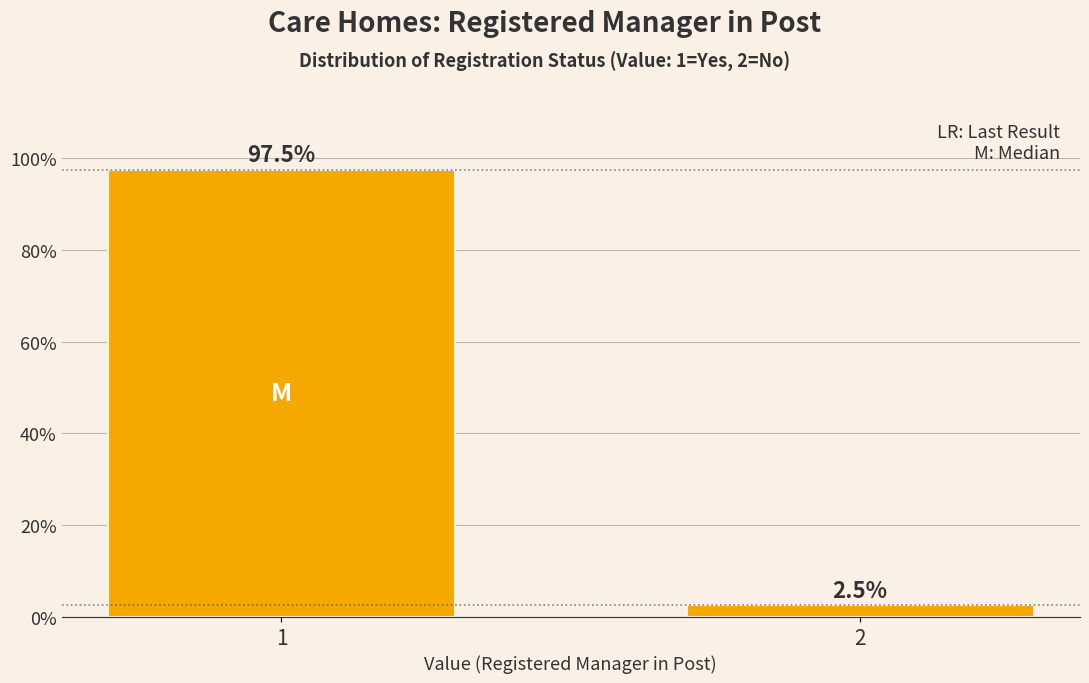

Reading right to left, what are all the values shown in this chart?

2=2.5	1=97.5